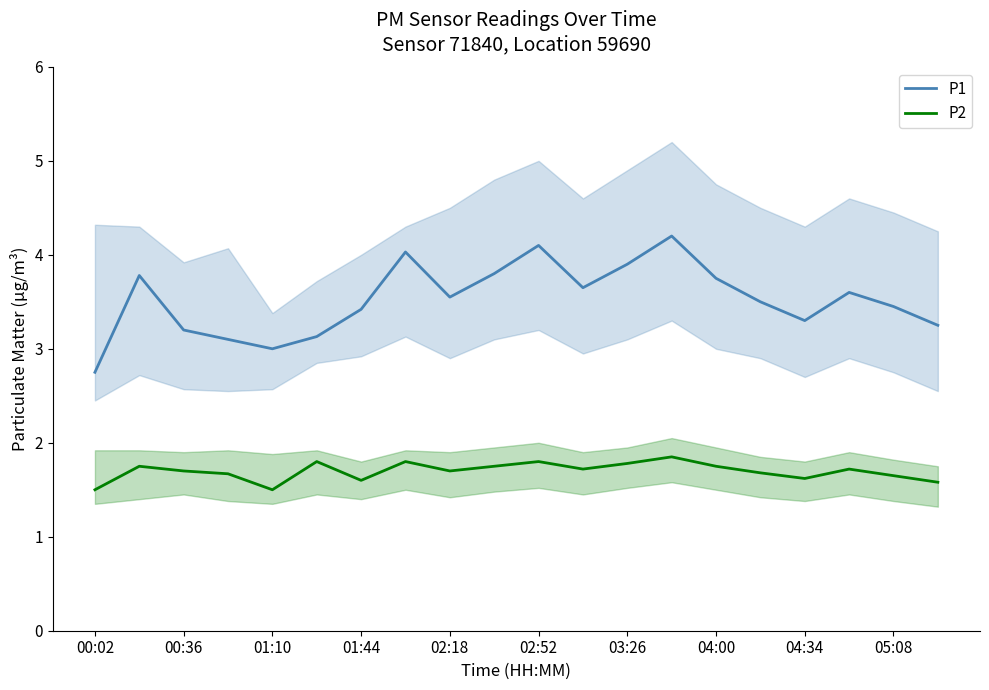

Which series has the largest range (max minus min)?

P1